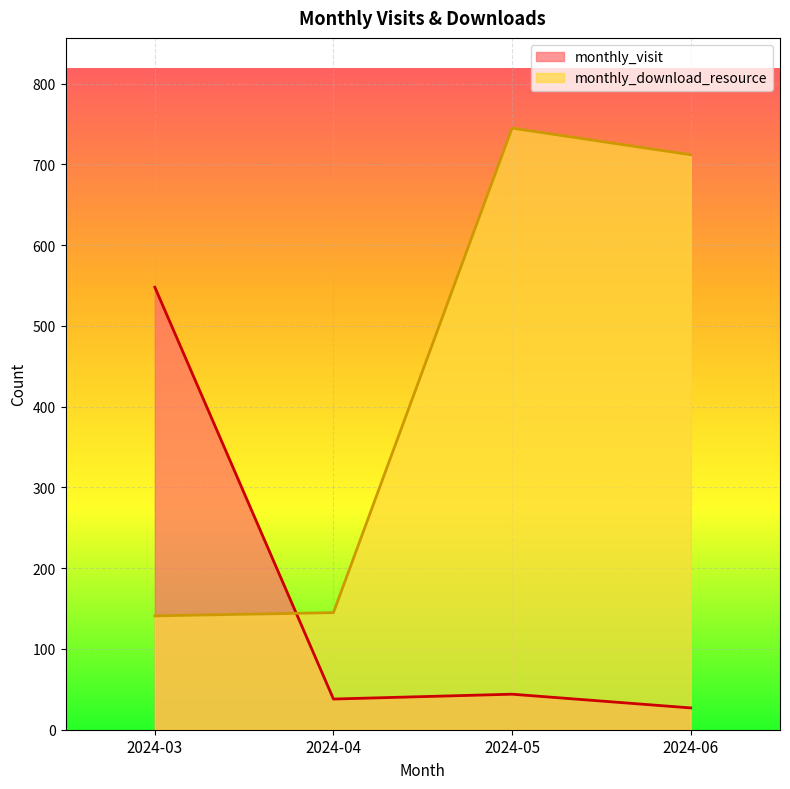

In monthly_download_resource, how many points are higher than both neighbors (excluding endpoints)?

1